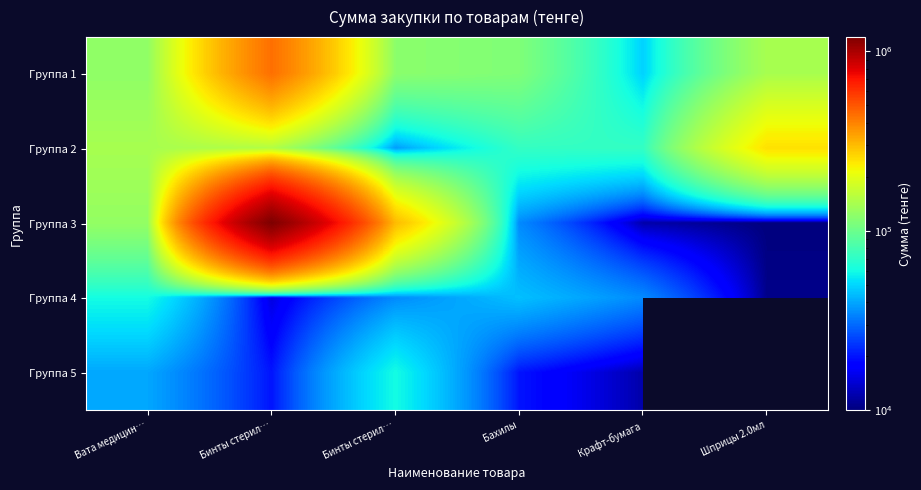

At which category is the sum across all series the highest?

Бинты стерил…